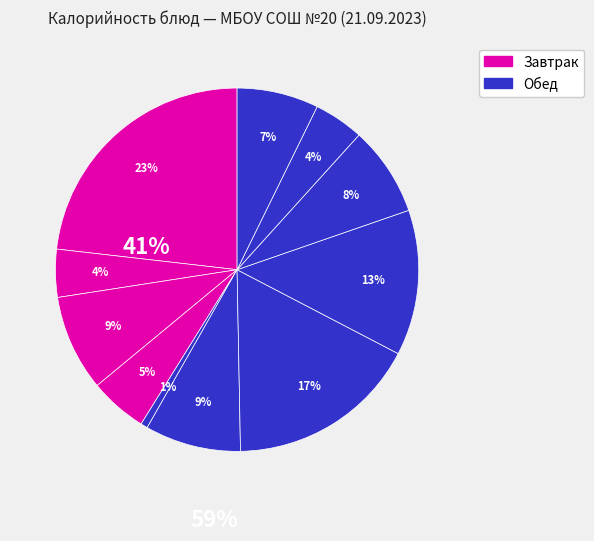

Is there a majority slice in this chart?

No